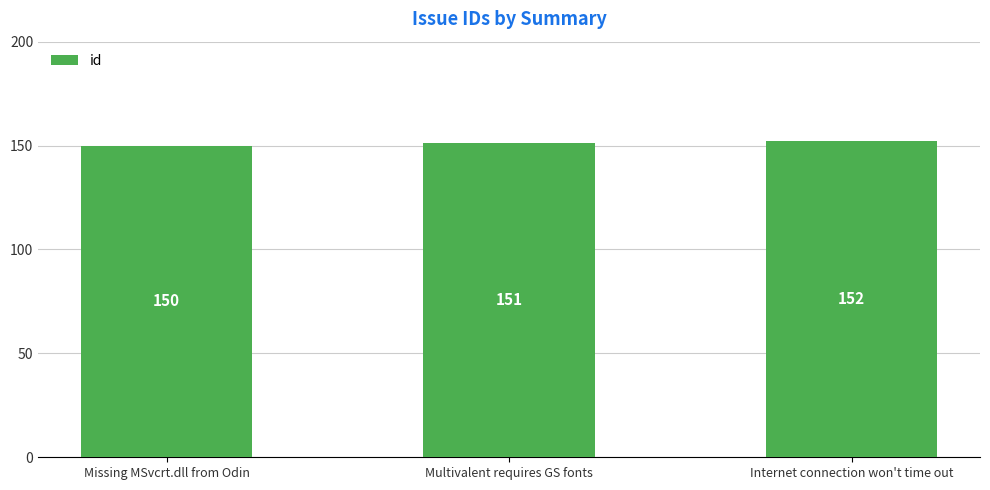

What is the ratio of the value at Internet connection won't time out to the value at Multivalent requires GS fonts?

1.0